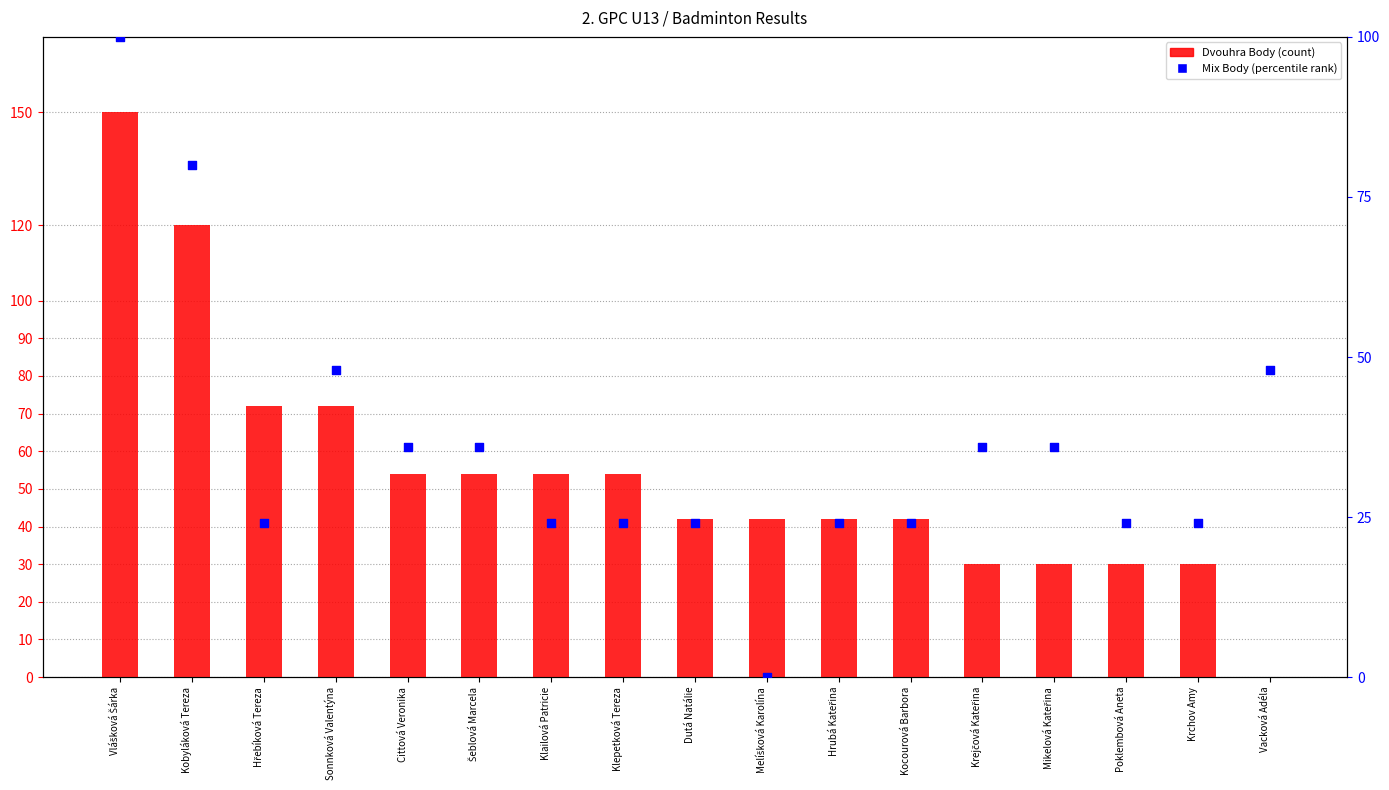

What is the total value across all series at Klepetková Tereza?

78